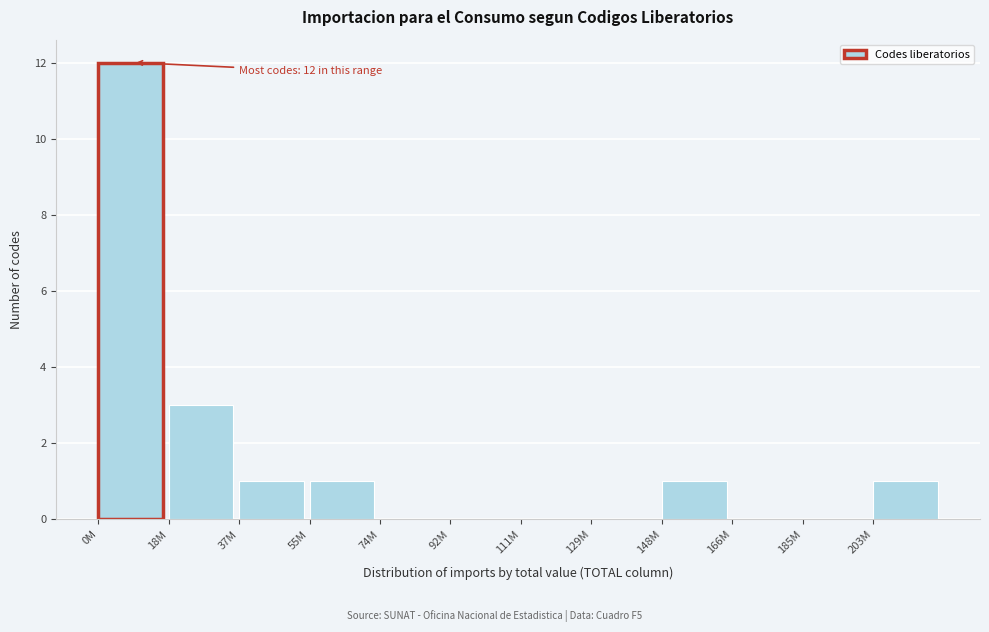

Reading right to left, extract all data points from this chart.

203M=1	185M=0	166M=0	148M=1	129M=0	111M=0	92M=0	74M=0	55M=1	37M=1	18M=3	0M=12